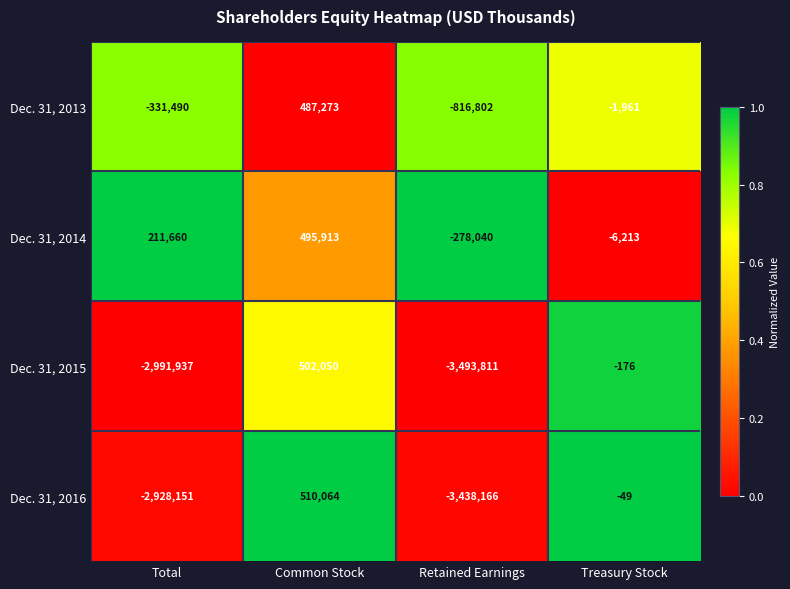

Reading right to left, what are all the values shown in this chart?

Dec. 31, 2013: -1961	-816802	487273	-331490
Dec. 31, 2014: -6213	-278040	495913	211660
Dec. 31, 2015: -176	-3493811	502050	-2991937
Dec. 31, 2016: -49	-3438166	510064	-2928151